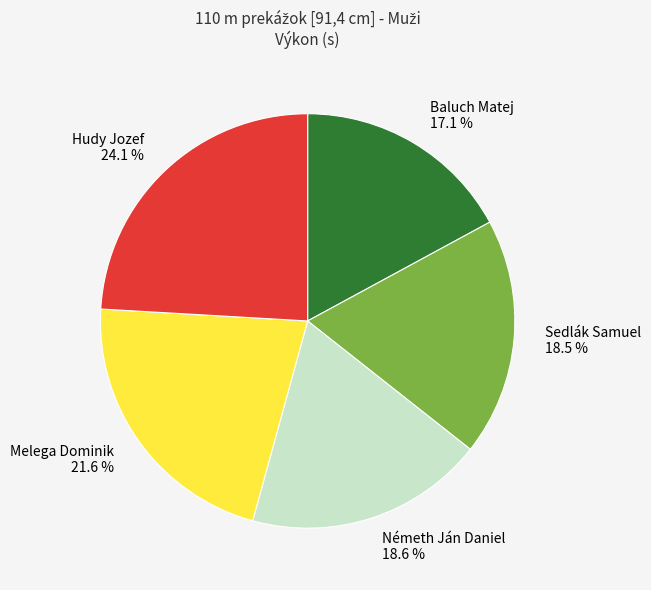

How many slices are in this pie chart?

5